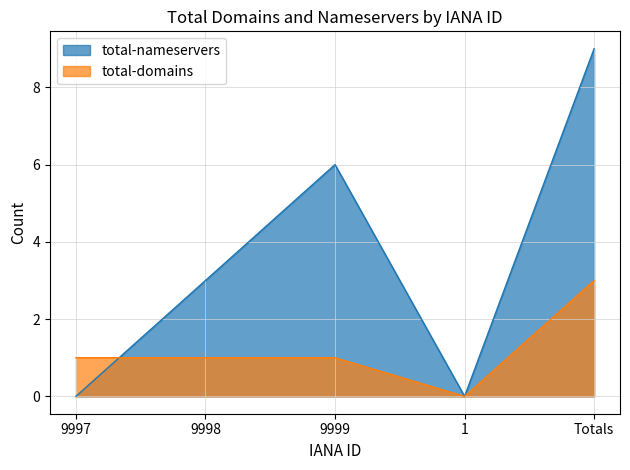

How many lines are shown in the chart?

2